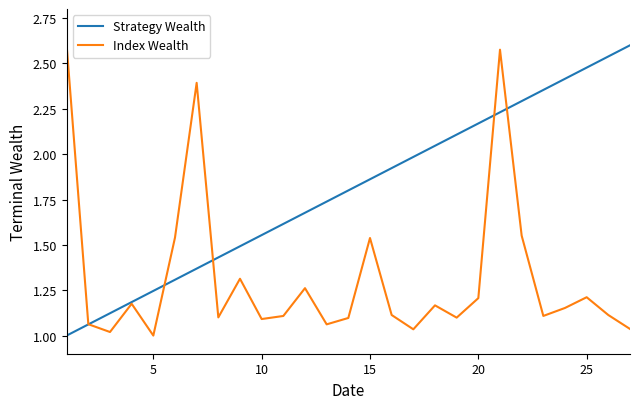

Which series has the largest total across all categories?

Strategy Wealth